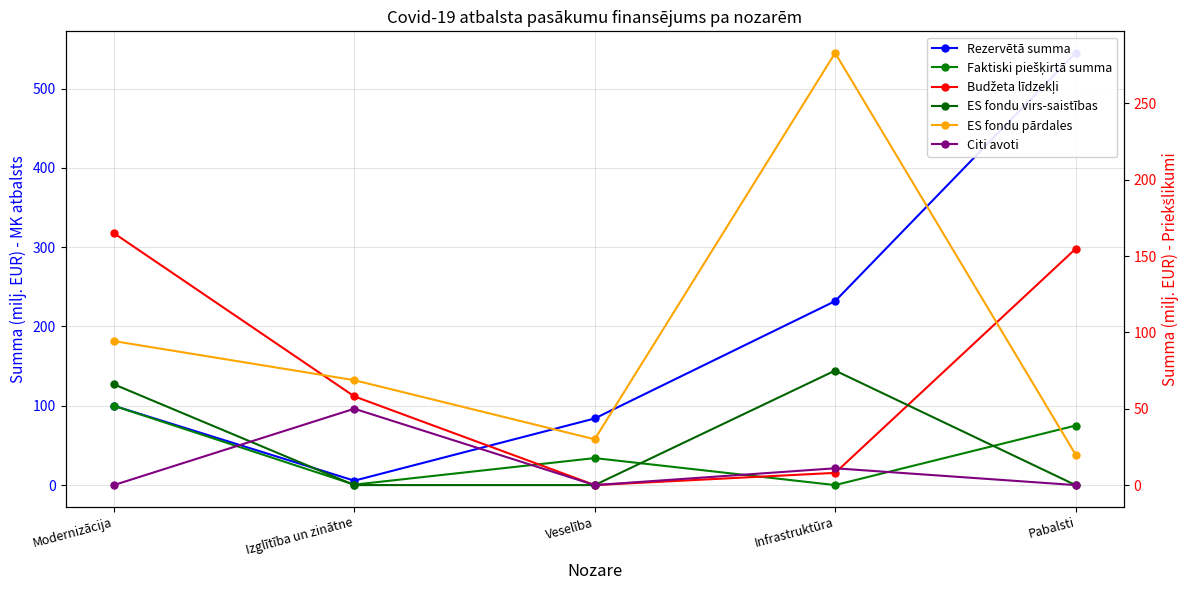

What value does the Budžeta līdzekļi series have at Pabalsti?

154.7